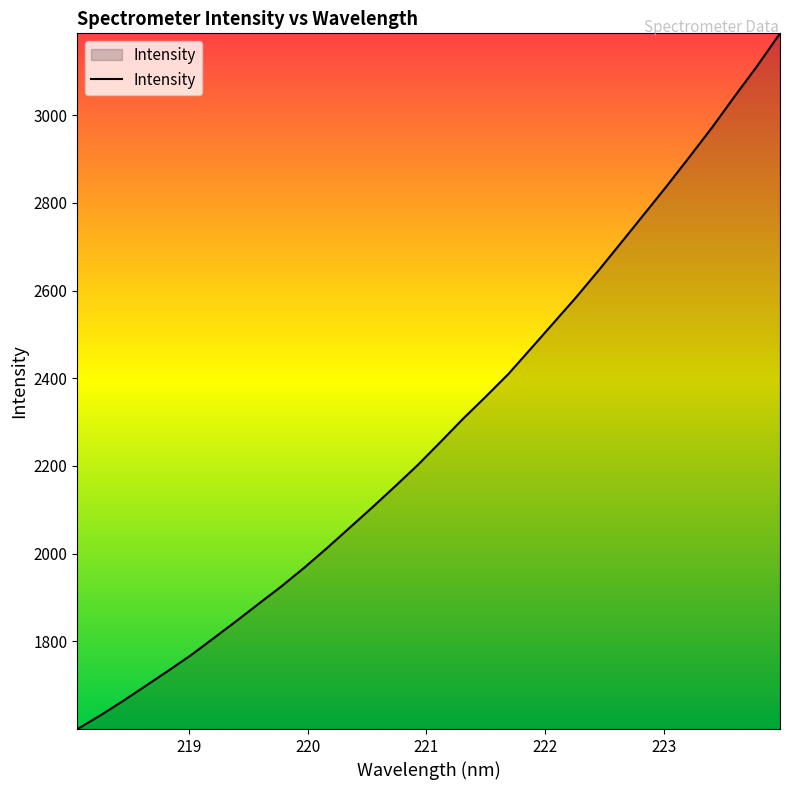

What is the maximum value shown in the chart?

3186.4